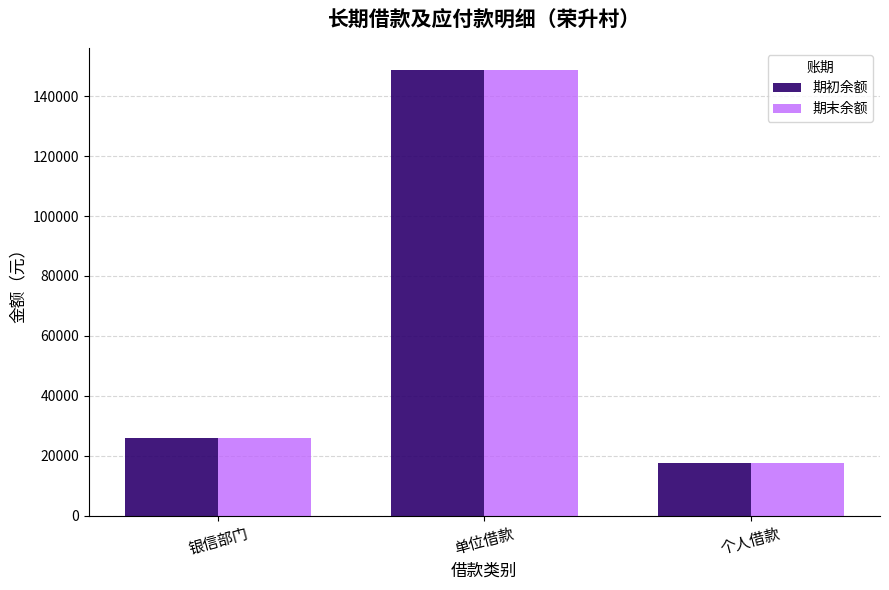

At which category is the sum across all series the highest?

单位借款